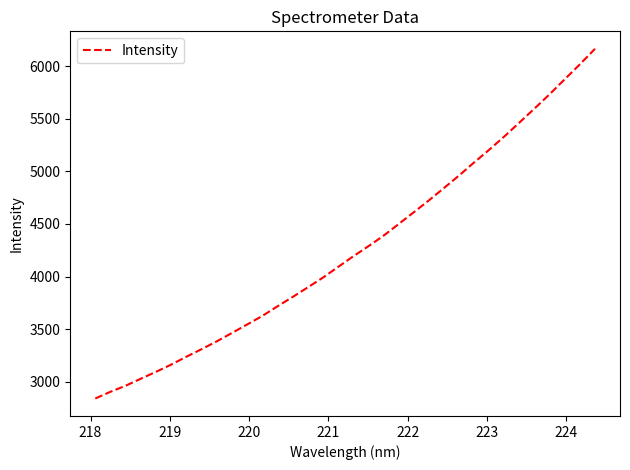

What is the maximum value shown in the chart?

6164.8